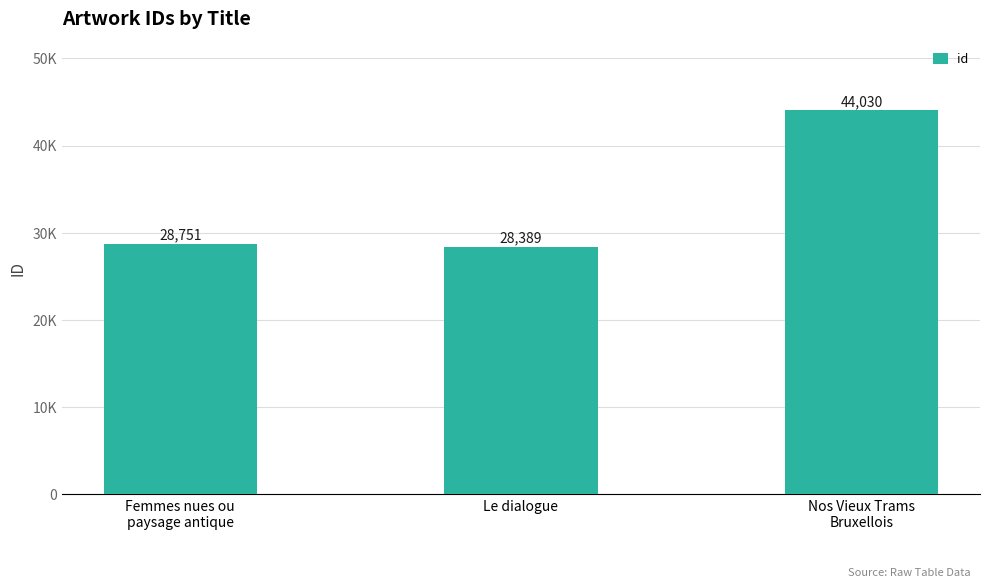

List the labels in order of value, smallest first.

Le dialogue, Femmes nues ou
paysage antique, Nos Vieux Trams
Bruxellois